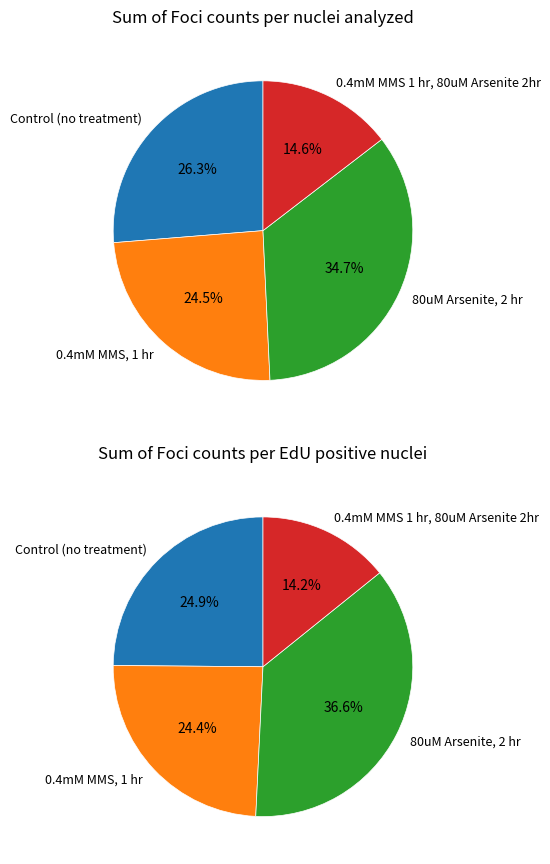

Do 0.4mM MMS 1 hr, 80uM Arsenite 2hr and 0.4mM MMS, 1 hr together represent more than half of the pie?

No